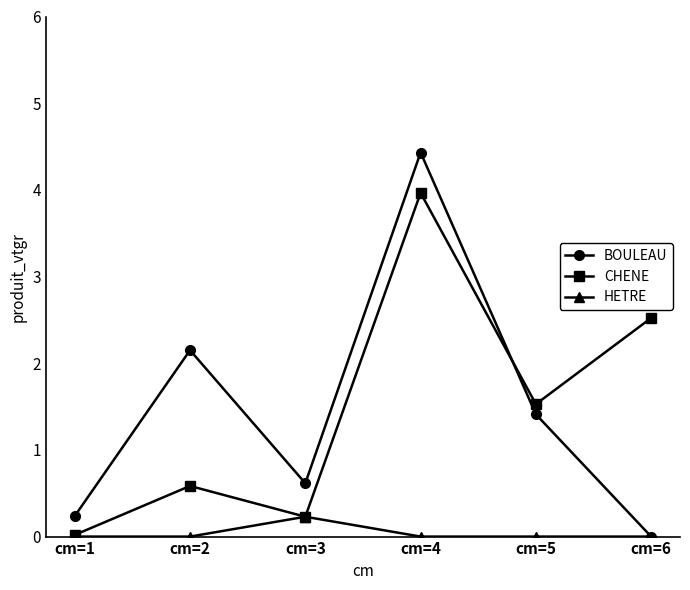

Rank the series at cm=4 from lowest to highest value.

HETRE, CHENE, BOULEAU